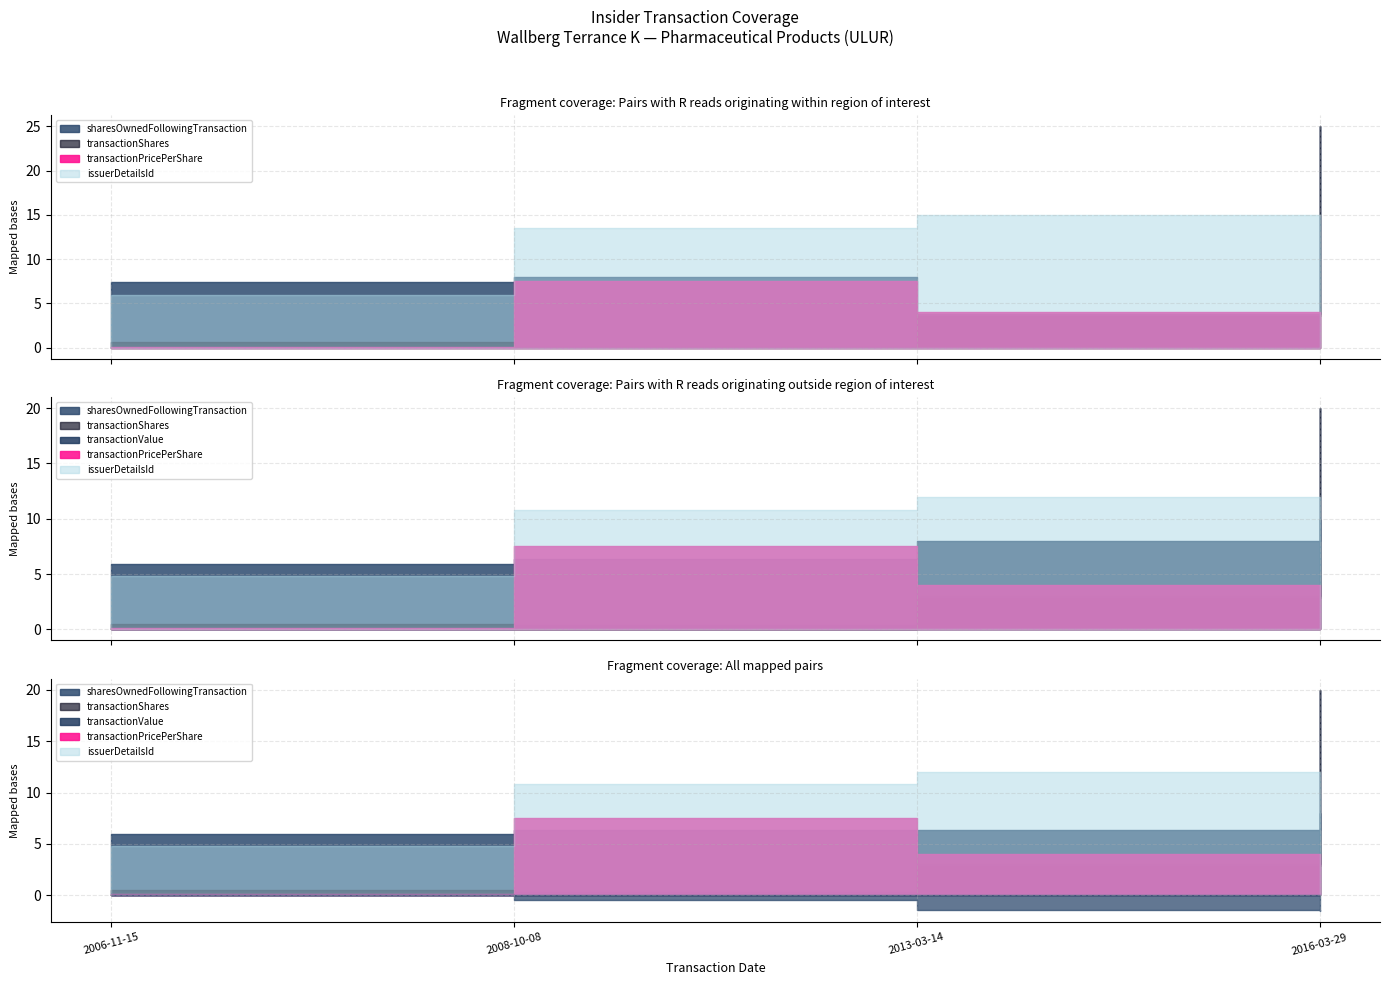

Between 2008-10-08 and 2016-03-29, which is larger?

2016-03-29